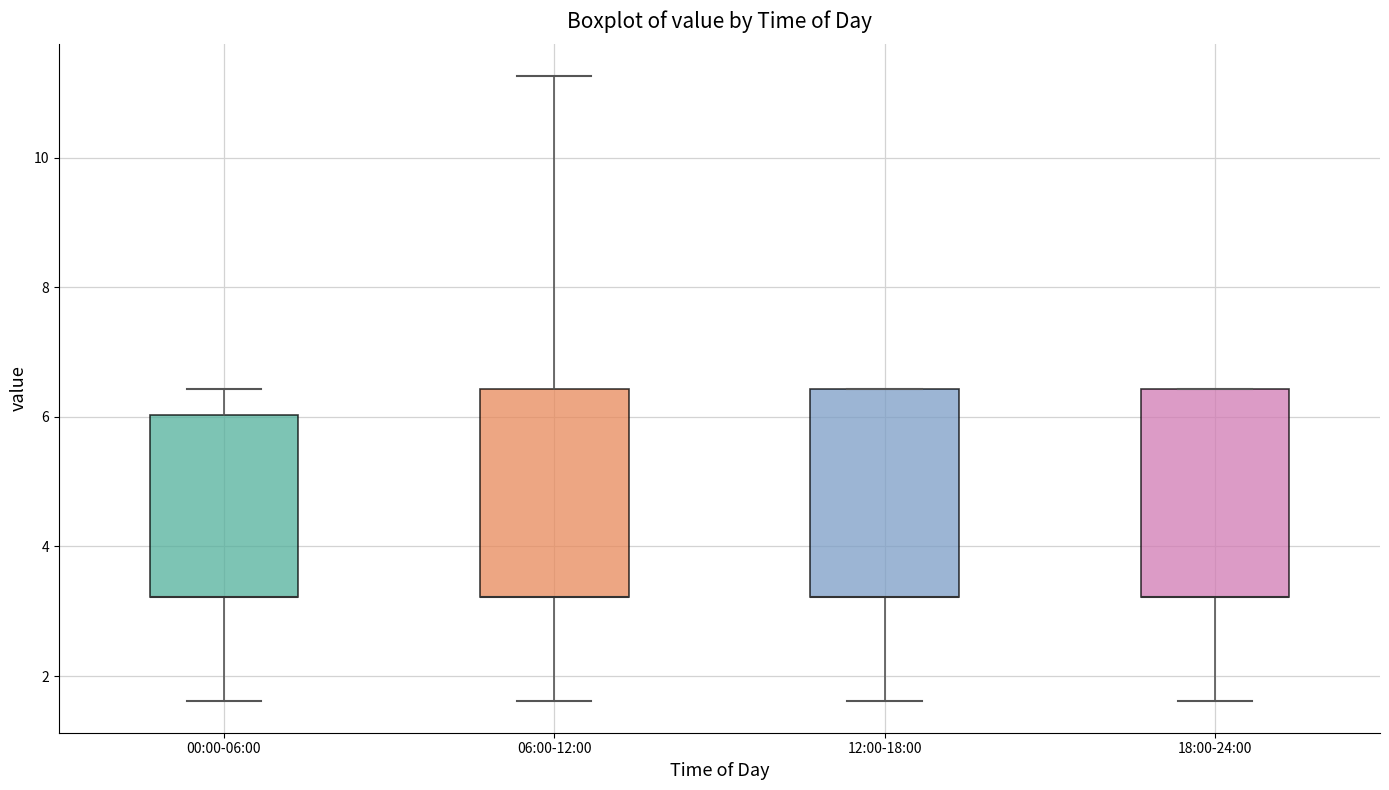

Reading left to right, read every box against the y-axis: the position of its median line, the range the box covers, and the ends of its whiskers. The values are not printed on the chart, so give them approximately, as read against the axis.

00:00-06:00: median 3.2 (drawn on the box's lower edge), box 3.2 to 6.0, whiskers 1.6 to 6.4
06:00-12:00: median 3.2 (drawn on the box's lower edge), box 3.2 to 6.4, whiskers 1.6 to 11.2
12:00-18:00: median 3.2 (drawn on the box's lower edge), box 3.2 to 6.4, whiskers 1.6 to 6.4
18:00-24:00: median 3.2 (drawn on the box's lower edge), box 3.2 to 6.4, whiskers 1.6 to 6.4